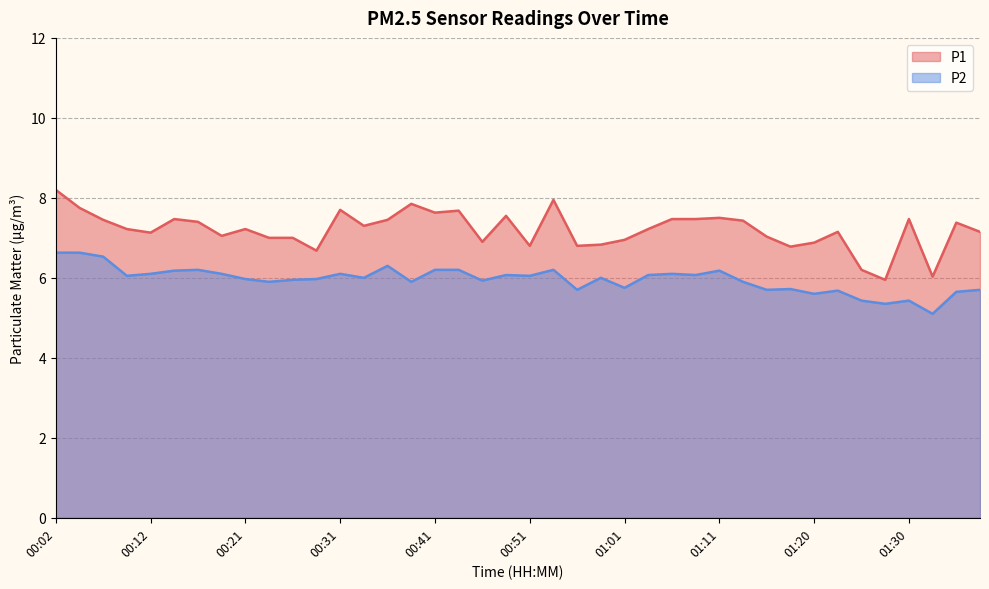

True or false: P1 has more than 1 points higher than both neighbors.

True